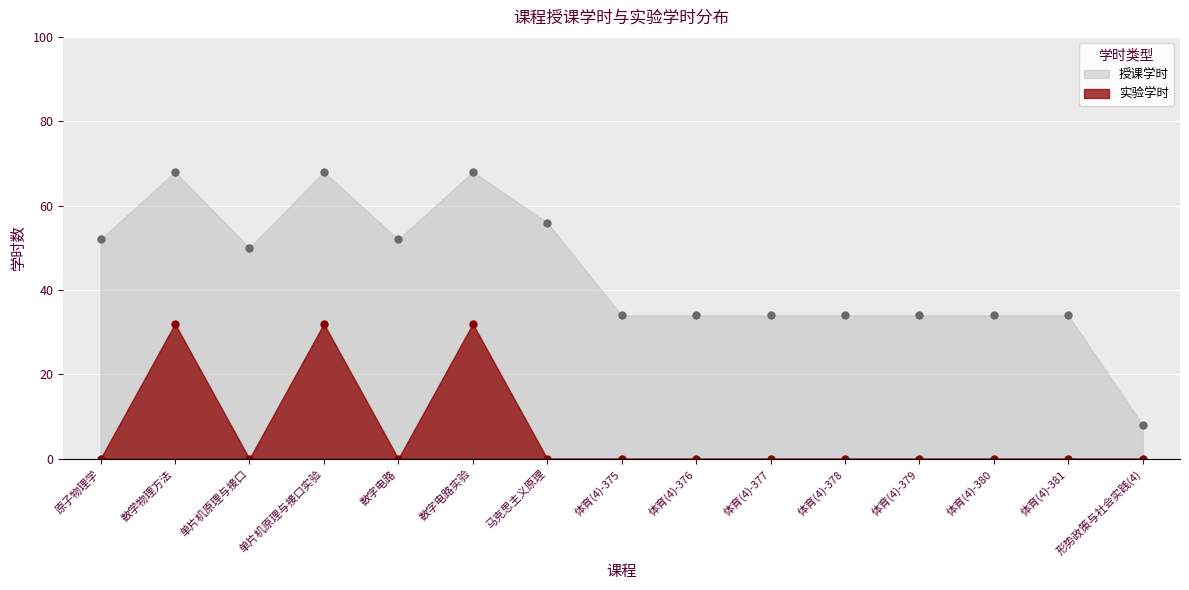

Reading right to left, transcribe all the data shown in this chart.

授课学时: 8	34	34	34	34	34	34	34	56	68	52	68	50	68	52
实验学时: 0	0	0	0	0	0	0	0	0	32	0	32	0	32	0